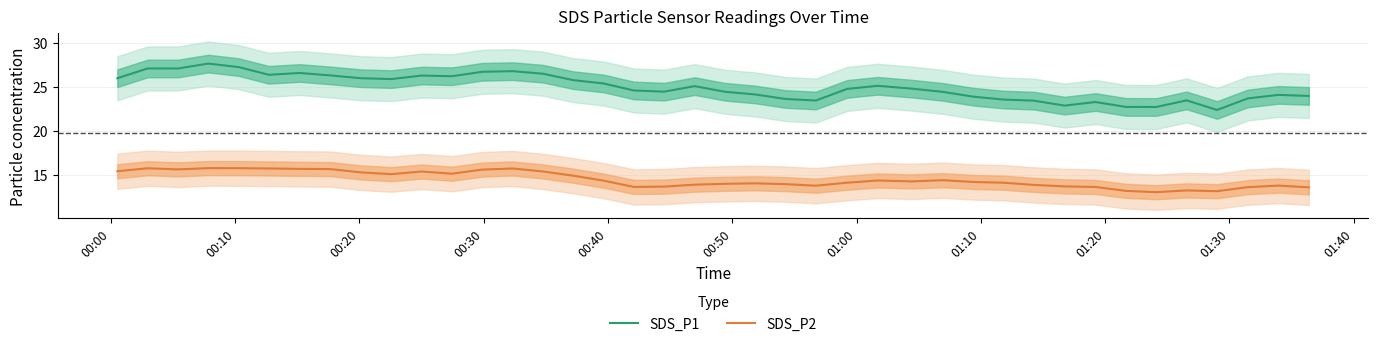

List the series in order of their peak value, lowest first.

SDS_P2, SDS_P1